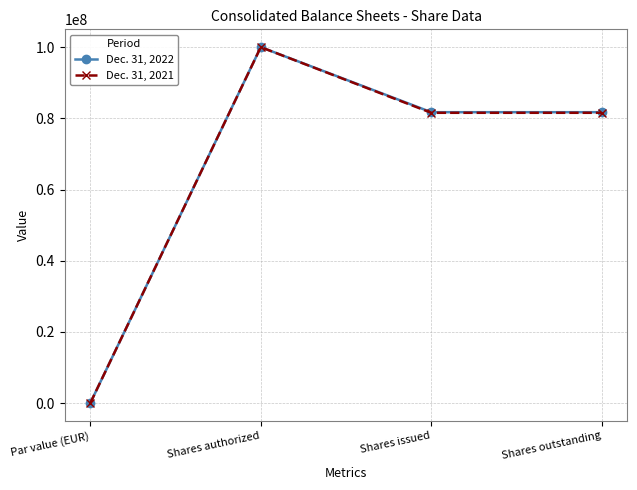

What is the average value of the Dec. 31, 2022 series?

65861779